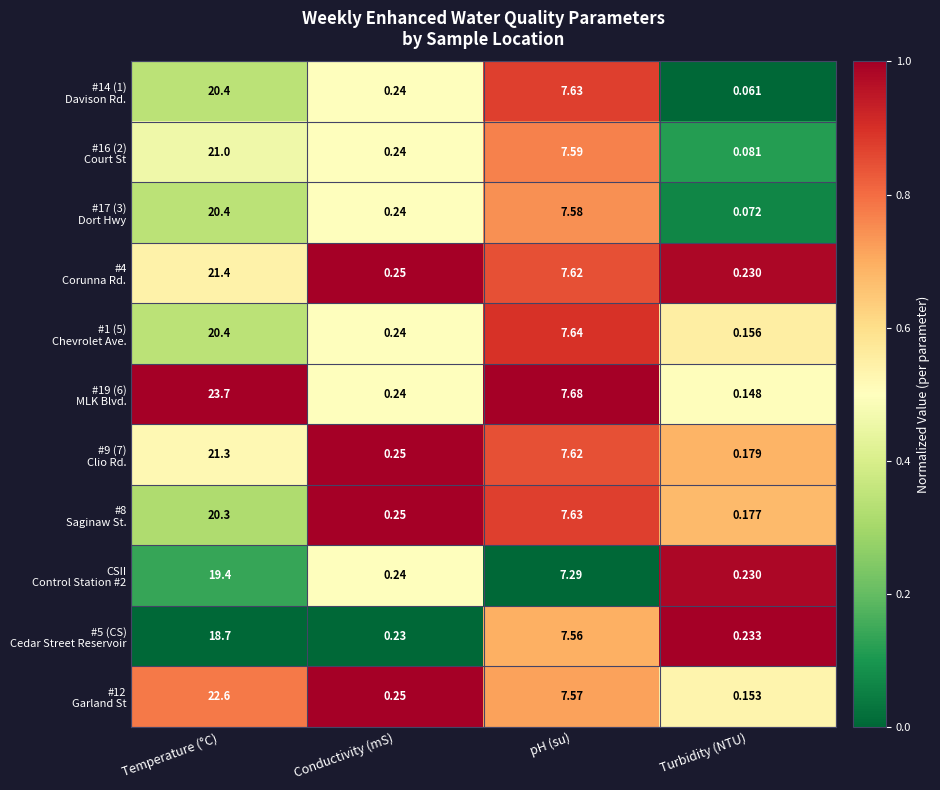

At which category is the sum across all series the highest?

Temperature (°C)